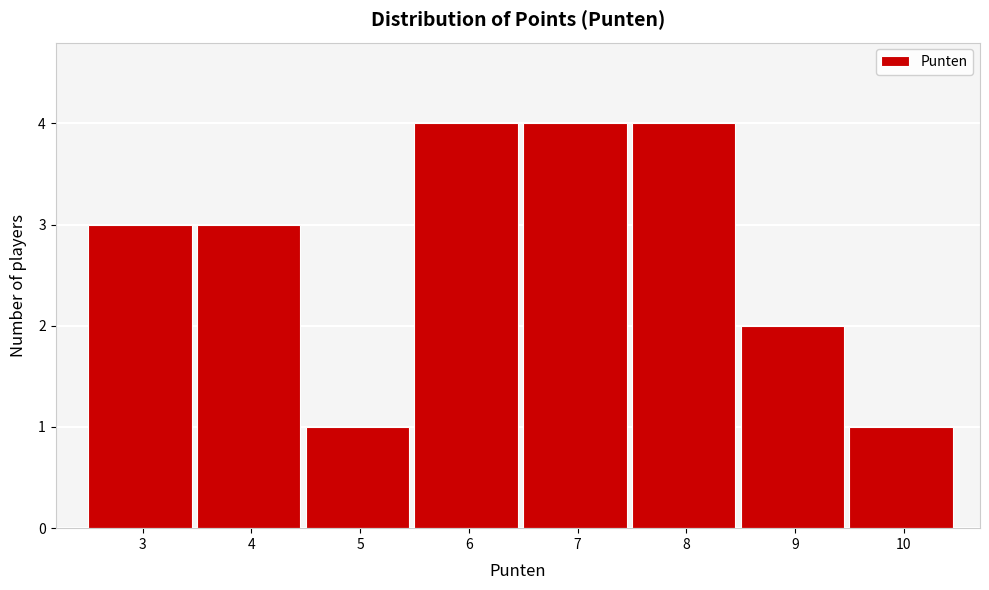

Reading left to right, what are all the values shown in this chart?

3=3	4=3	5=1	6=4	7=4	8=4	9=2	10=1